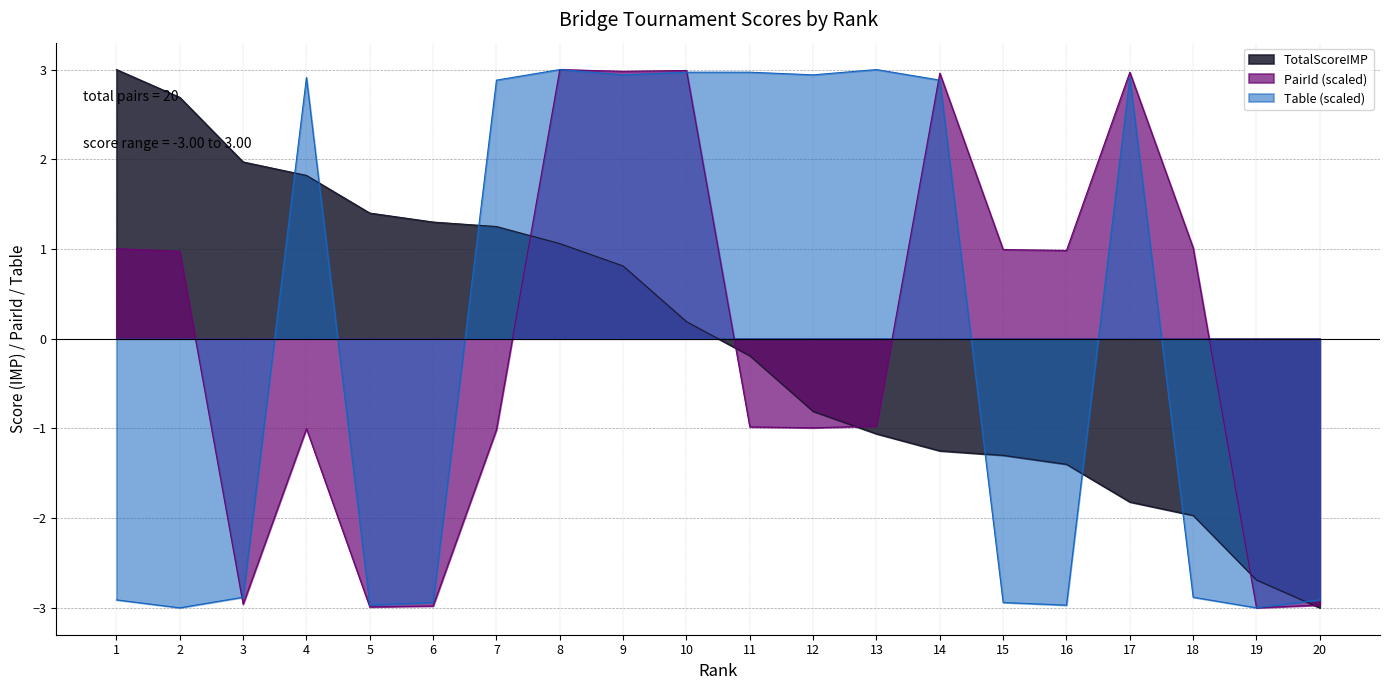

What is the difference between the highest and lowest values at 1?

5.9